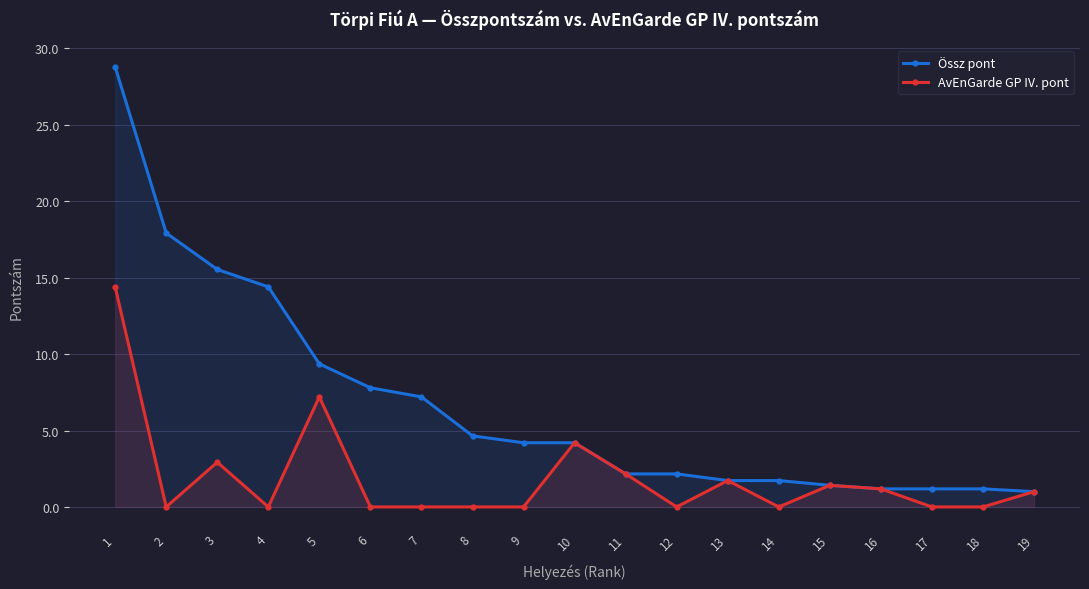

Which series has the largest total across all categories?

Össz pont